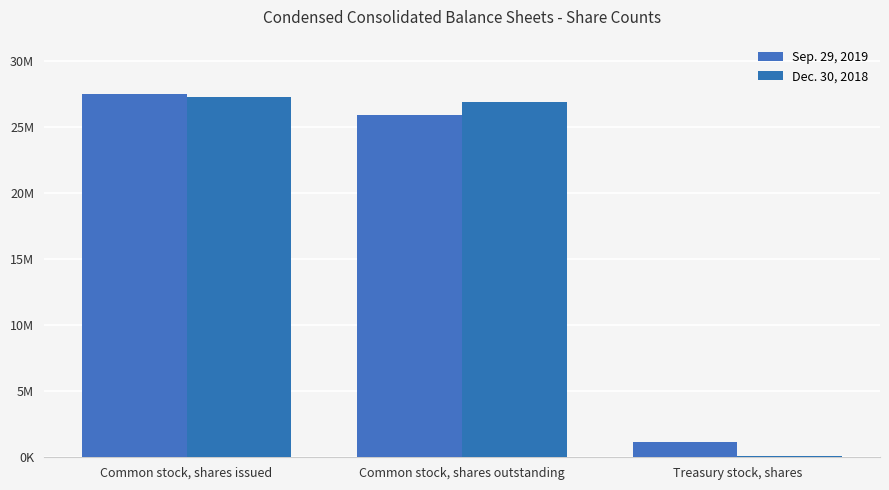

Which category has the highest value in the Sep. 29, 2019 series?

Common stock, shares issued